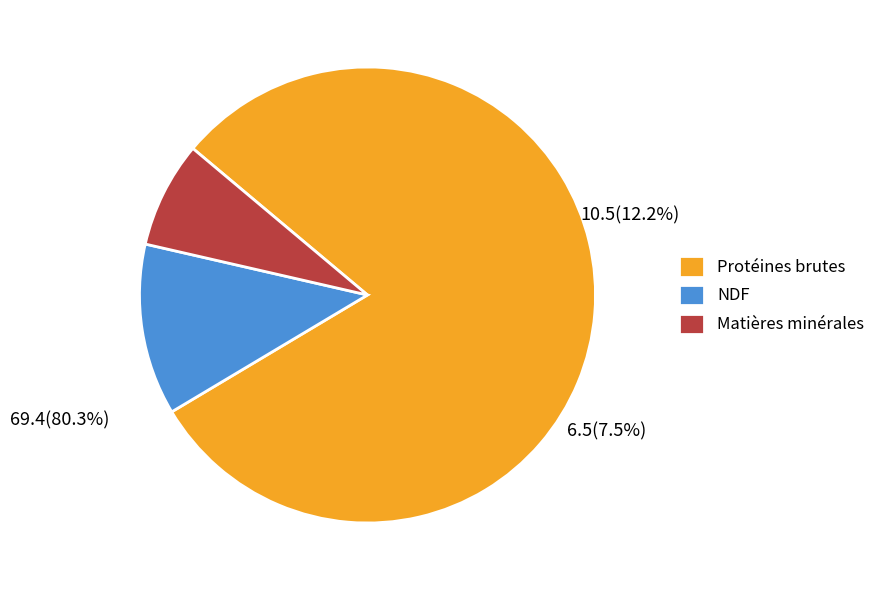

To the nearest percent, what is the difference between the NDF and Protéines brutes slice percentages?

68%